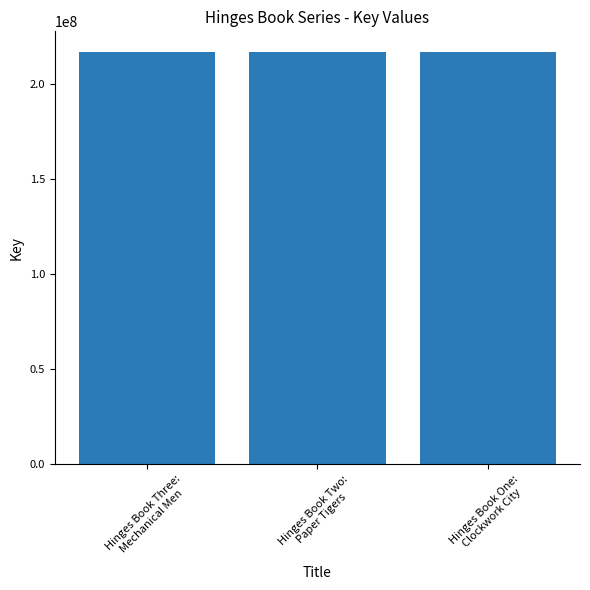

What is the sum of the values at Hinges Book Two:
Paper Tigers and Hinges Book One:
Clockwork City?

433702610